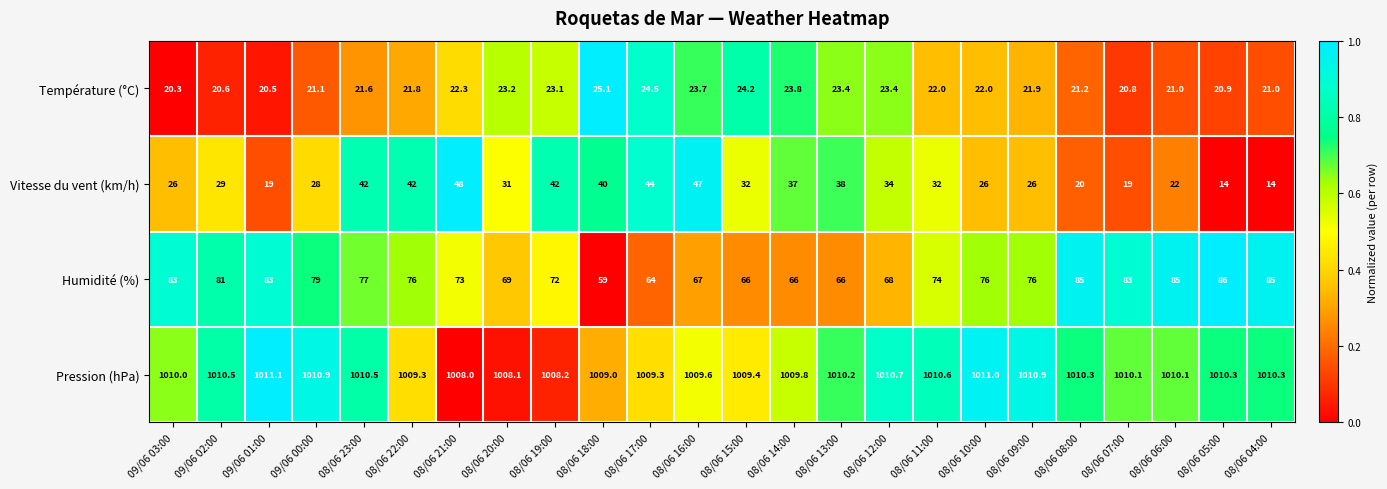

Which series has the largest total across all categories?

Pression (hPa)